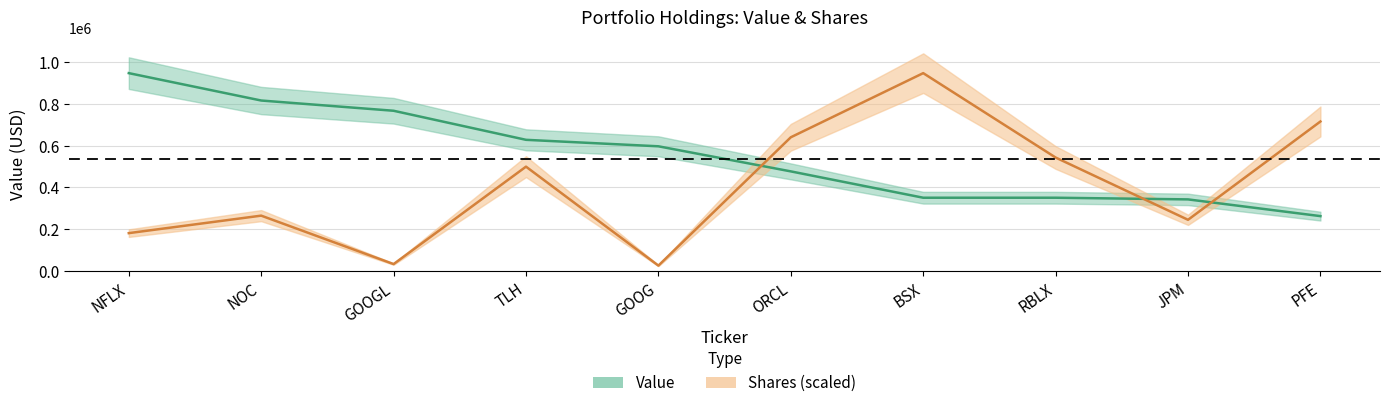

Reading left to right, list all the values displayed in this chart.

Value: NFLX=947000.0	NOC=816000.0	GOOGL=767000.0	TLH=628000.0	GOOG=597000.0	ORCL=477000.0	BSX=351000.0	RBLX=351000.0	JPM=343000.0	PFE=263000.0
Shares: NFLX=181606.8	NOC=265272.3	GOOGL=33583.2	TLH=499652.8	GOOG=26211.3	ORCL=640187.4	BSX=947000.0	RBLX=543299.3	JPM=245379.8	PFE=715661.9